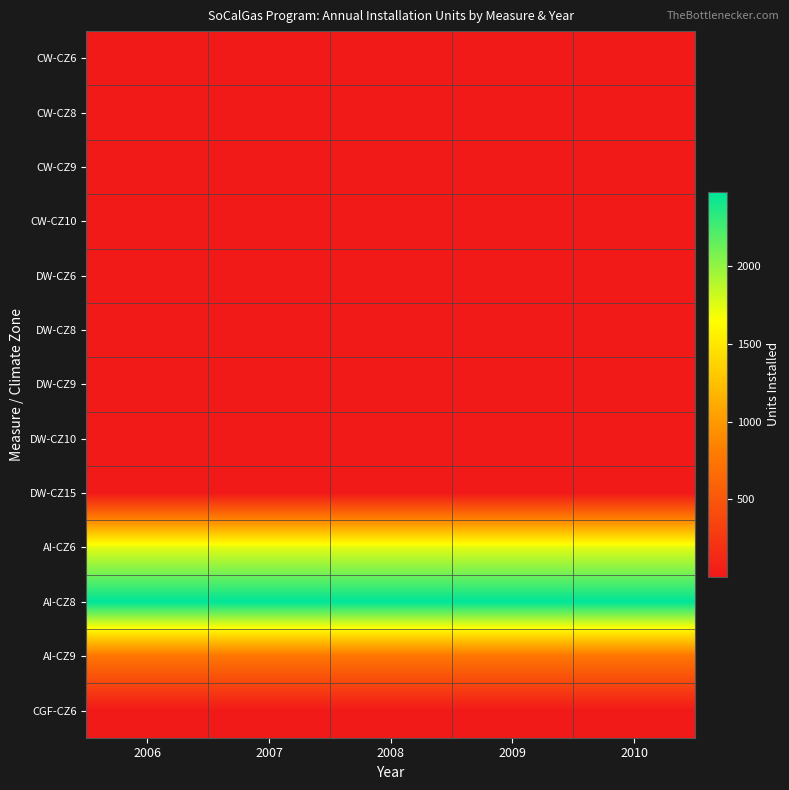

What is the greatest value displayed?

2478.0